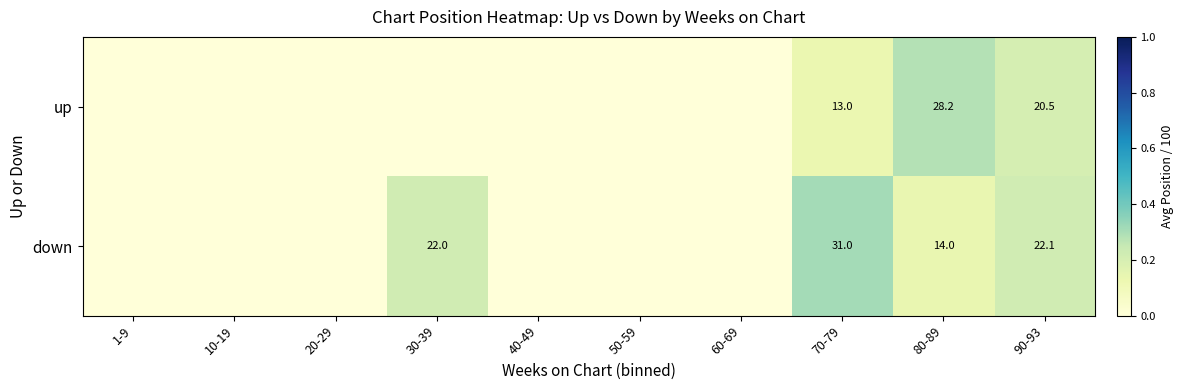

At 90-93, list the series in order from largest to smallest.

down, up